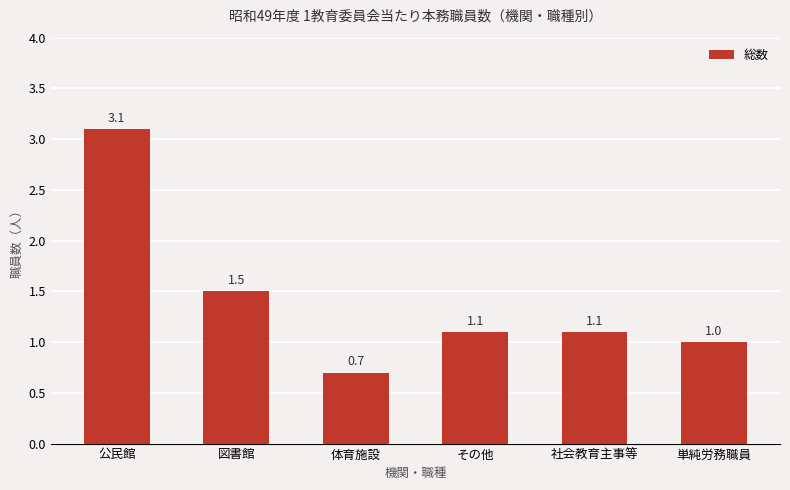

Which label corresponds to the smallest value in the chart?

体育施設